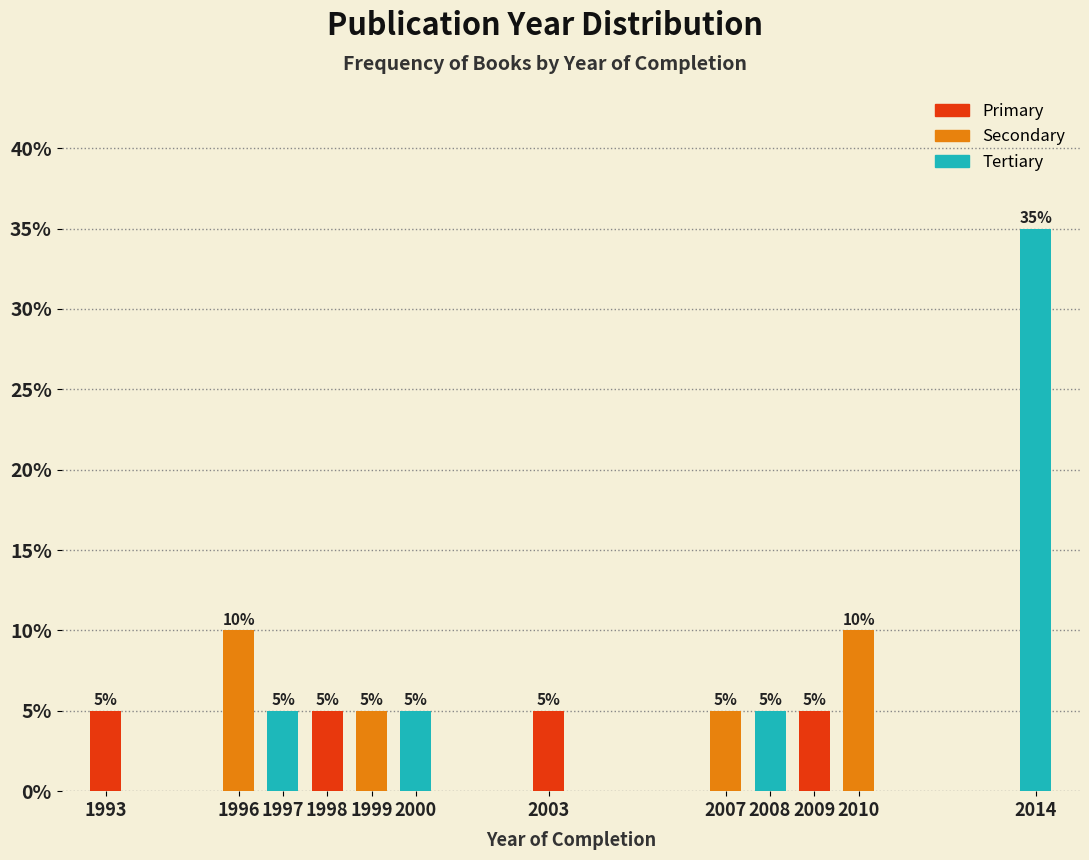

Reading right to left, transcribe all the data shown in this chart.

2014=35	2010=10	2009=5	2008=5	2007=5	2003=5	2000=5	1999=5	1998=5	1997=5	1996=10	1993=5